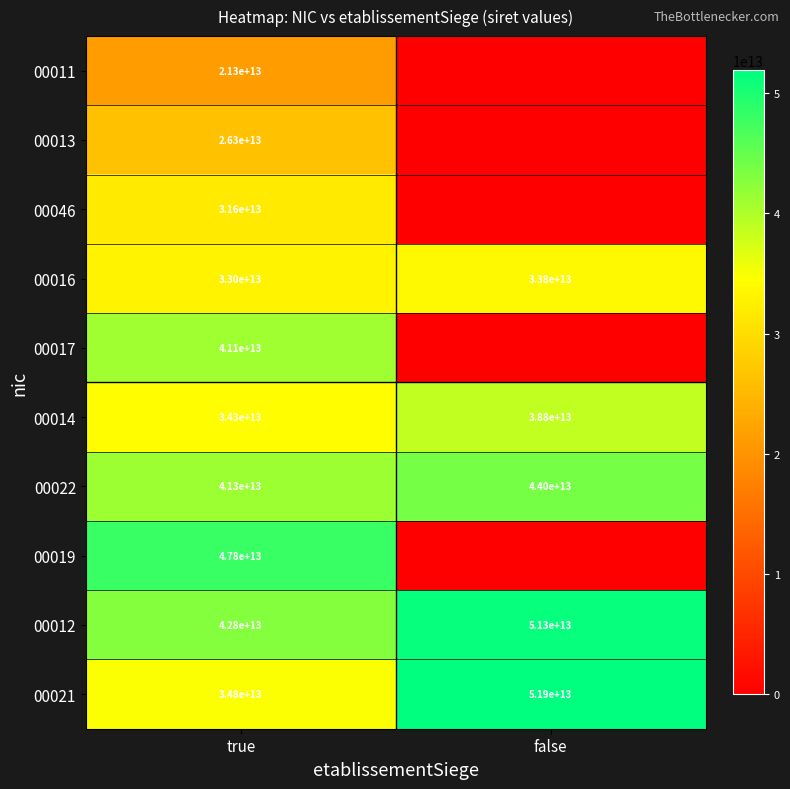

True or false: 00016 has a value of 18626050613205 at false.

False